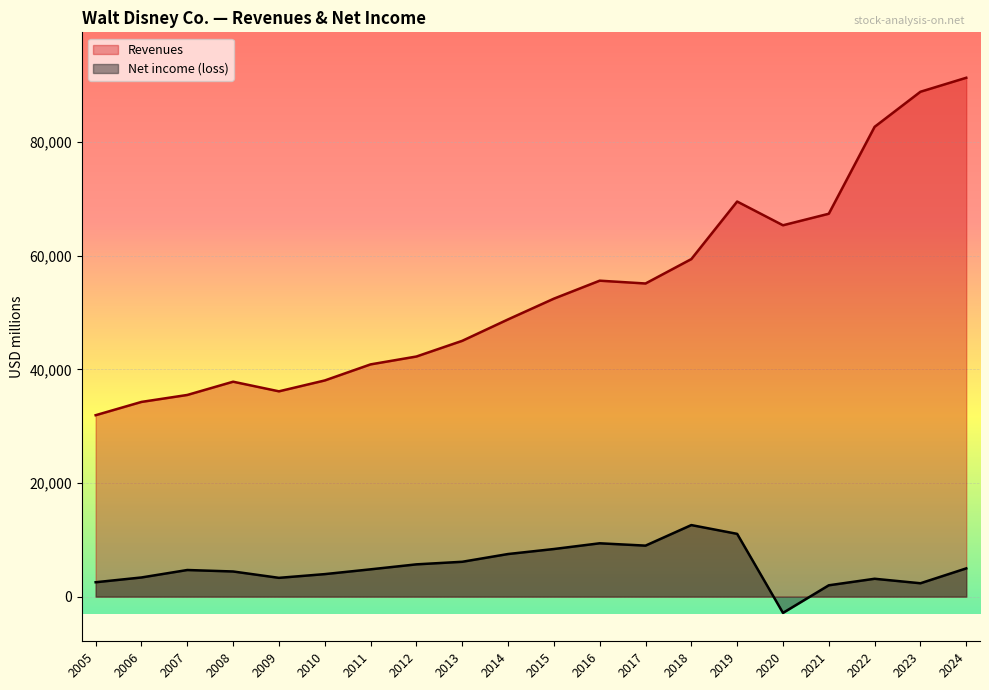

At which label does Revenues first exceed 52465?

2016